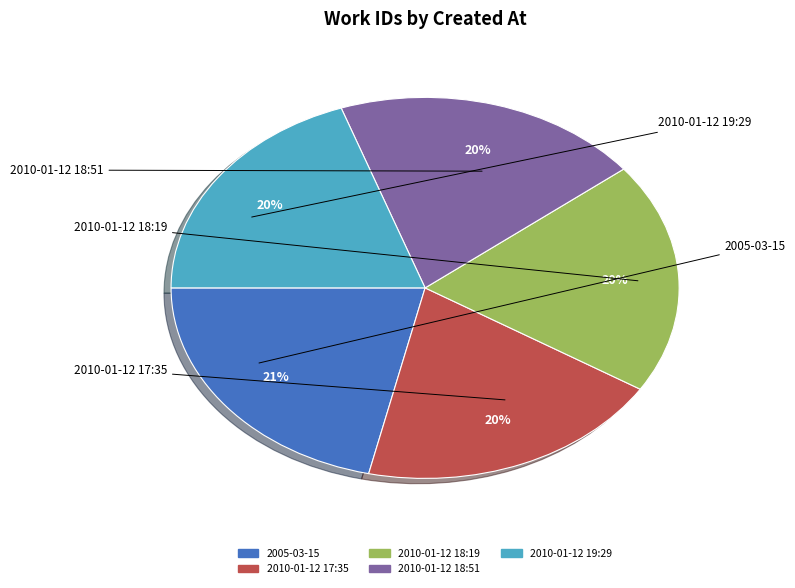

Does any single category account for the majority?

No